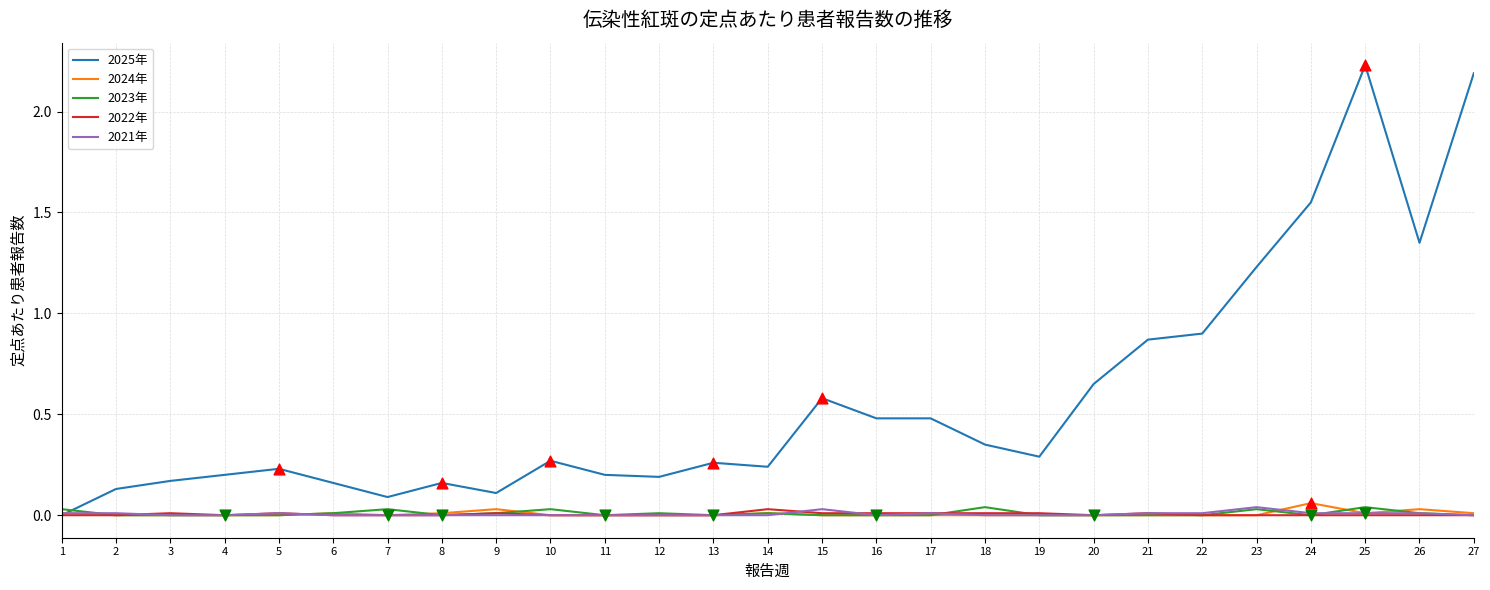

Which series has the largest total across all categories?

2025年